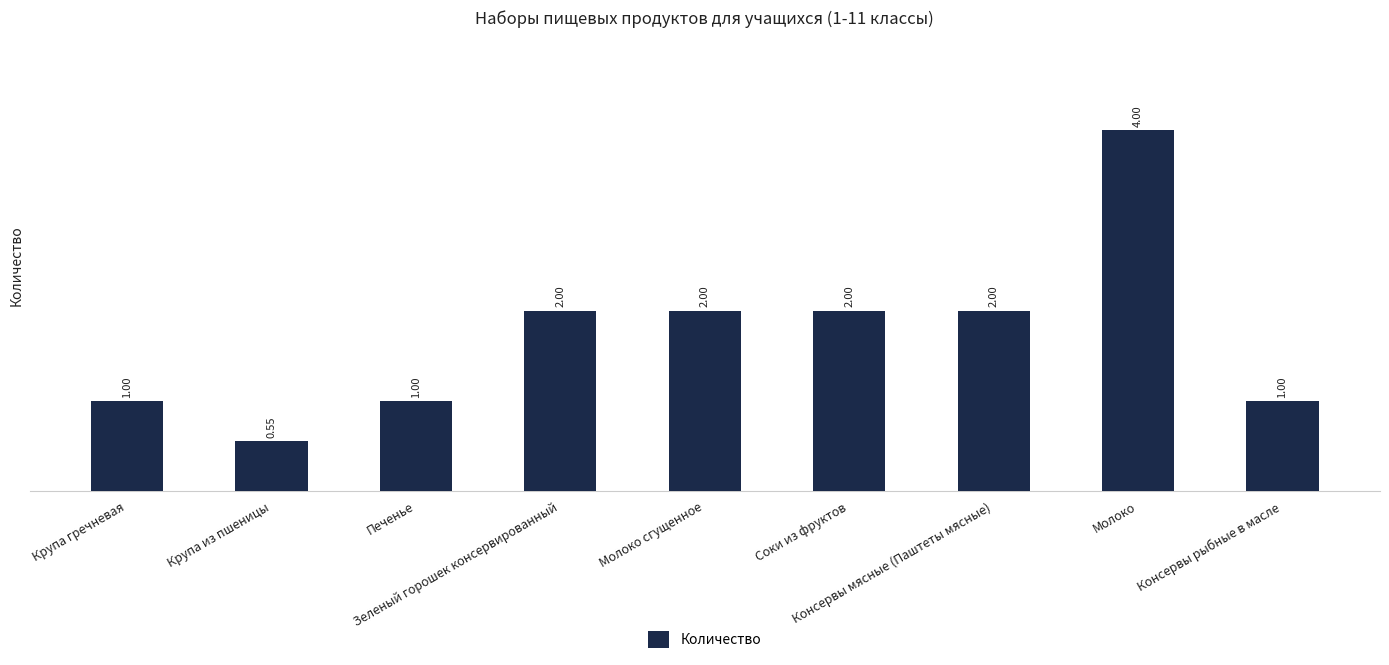

Between Крупа из пшеницы and Консервы мясные (Паштеты мясные), which is larger?

Консервы мясные (Паштеты мясные)